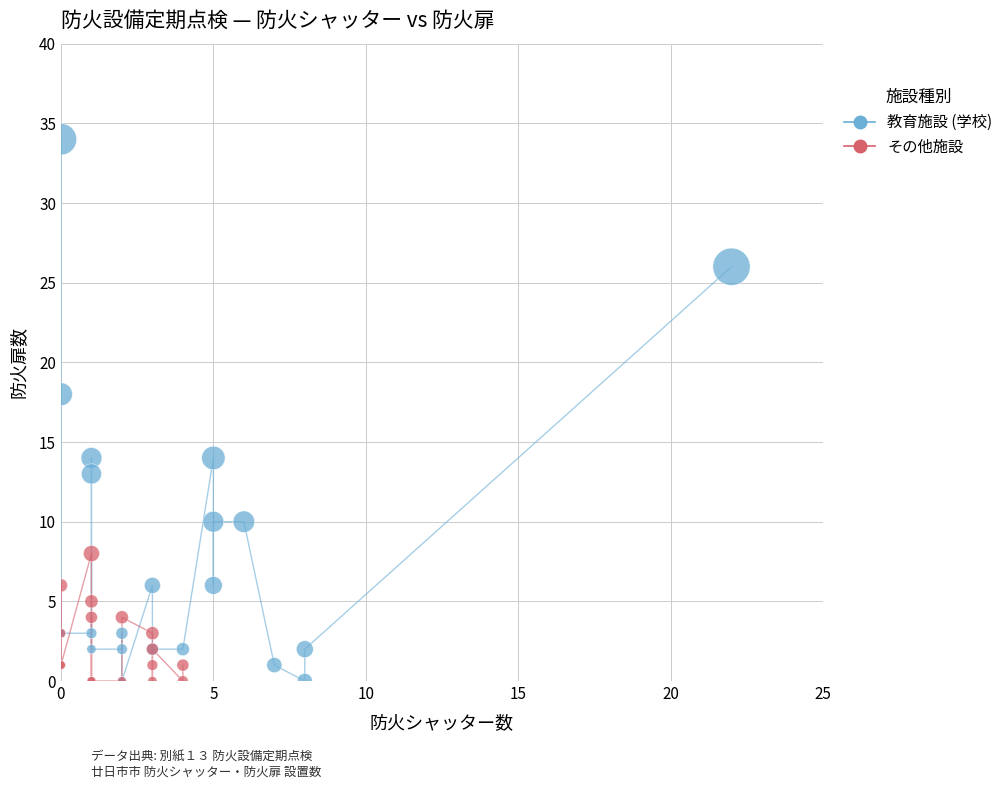

Which series reaches the maximum Y coordinate?

教育施設 (学校)